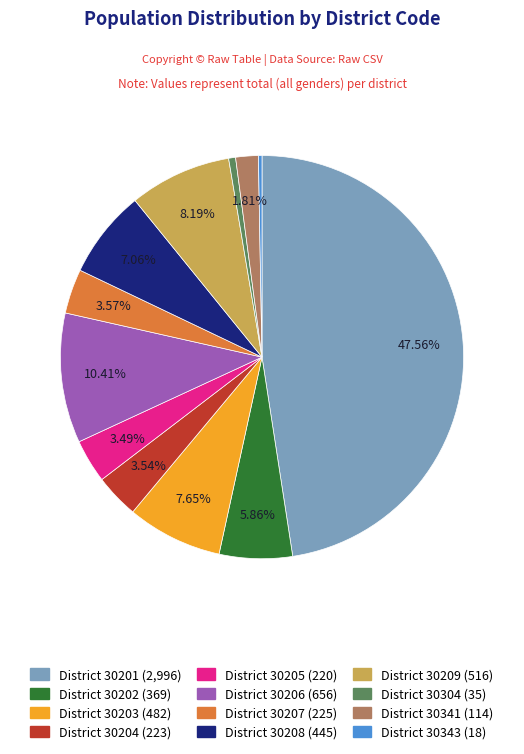

To the nearest percent, what is the difference between the largest and smallest slice percentages?

47%